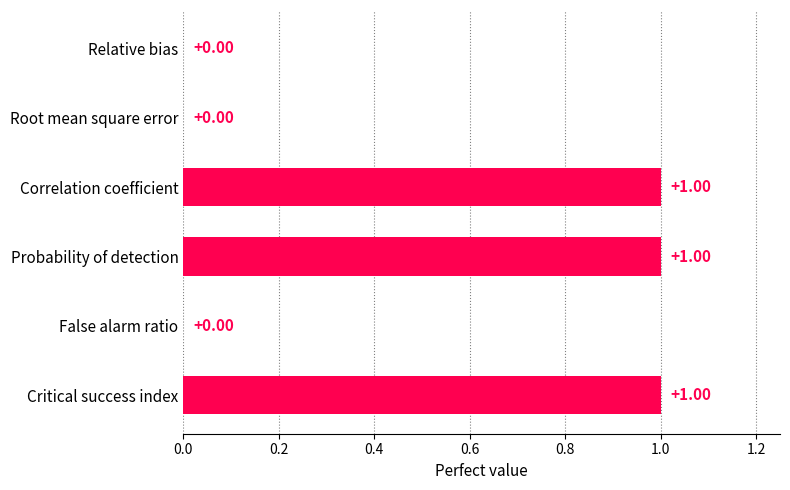

How many values are above zero?

3